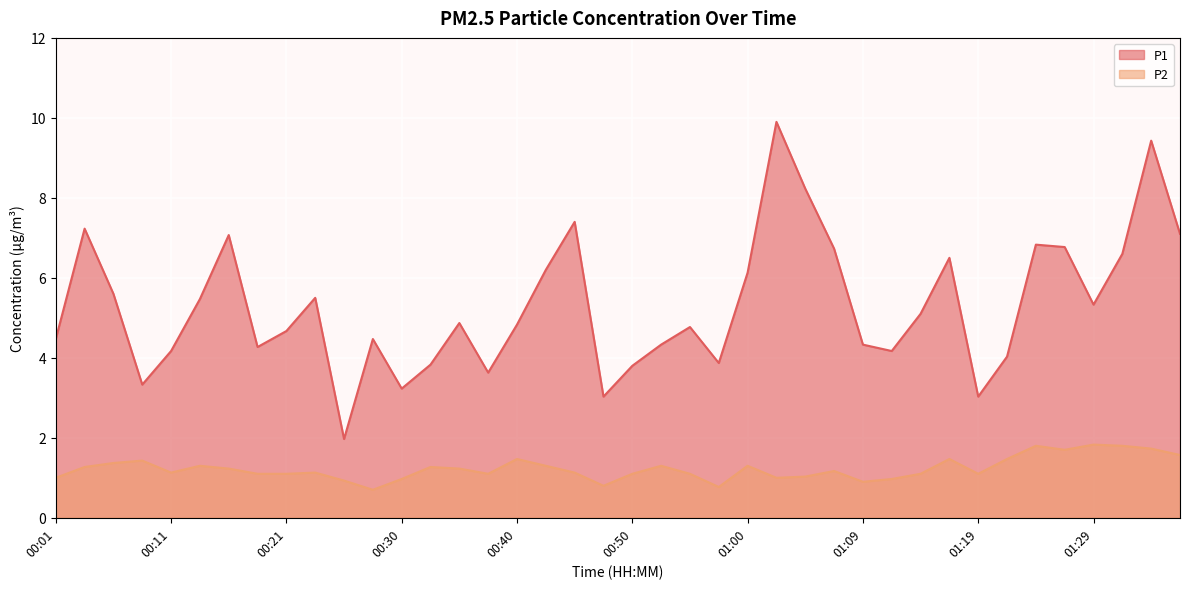

At which category is the sum across all series the highest?

01:34